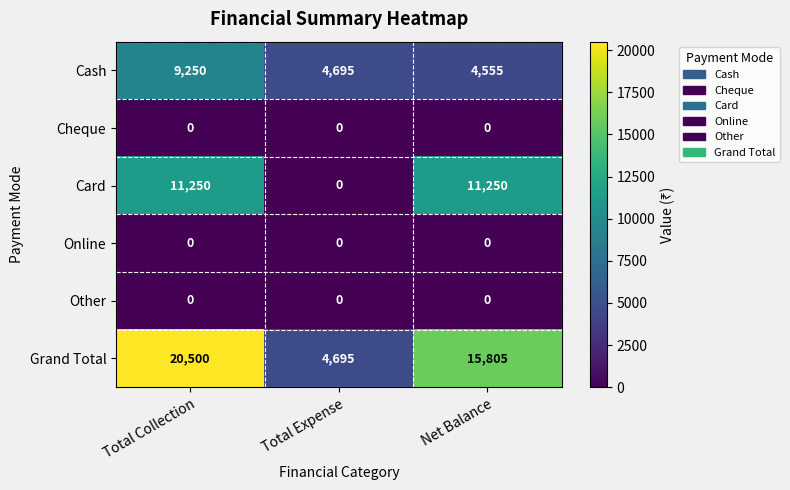

What is the difference between the Cash values at Net Balance and Total Expense?

140